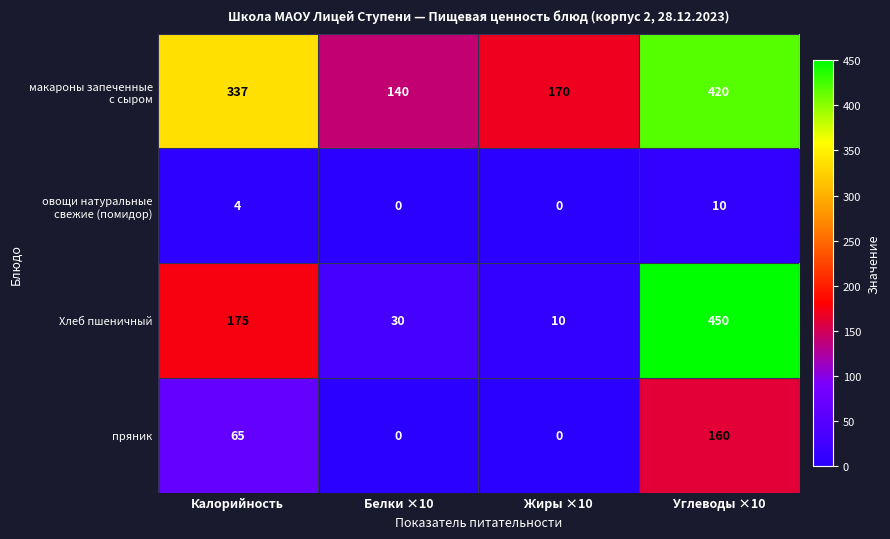

What is the total value across all series at Углеводы ×10?

1040